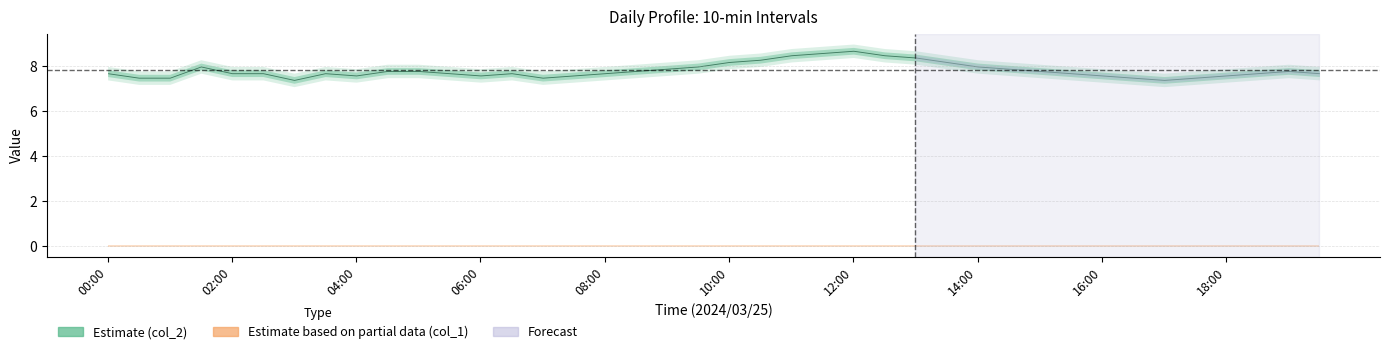

List the labels in order of col_1 value, largest first.

00:00, 00:30, 01:00, 01:30, 02:00, 02:30, 03:00, 03:30, 04:00, 04:30, 05:00, 05:30, 06:00, 06:30, 07:00, 07:30, 08:00, 08:30, 09:00, 09:30, 10:00, 10:30, 11:00, 11:30, 12:00, 12:30, 13:00, 13:30, 14:00, 14:30, 15:00, 15:30, 16:00, 16:30, 17:00, 17:30, 18:00, 18:30, 19:00, 19:30